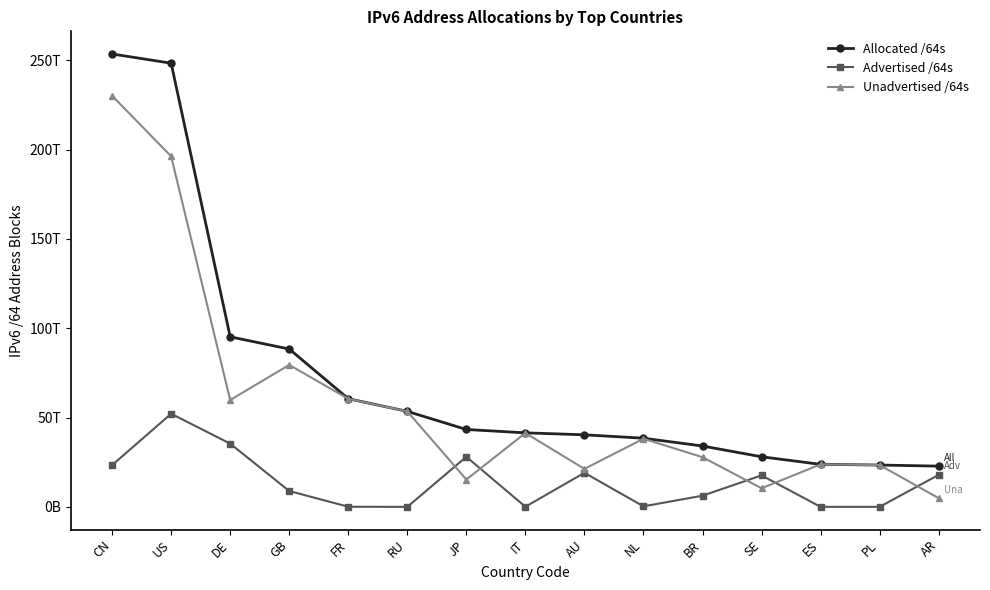

Is this an area chart (filled region under the line)?

No